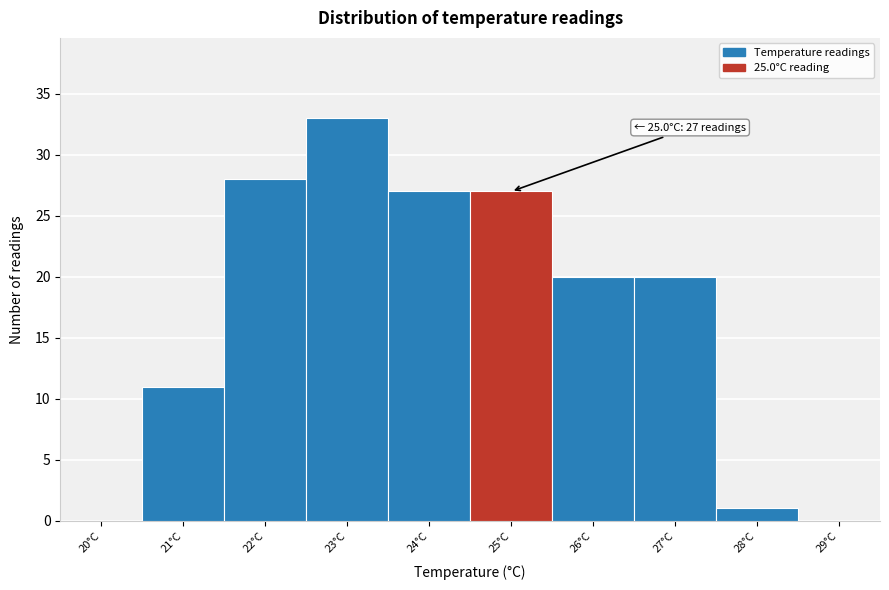

Reading left to right, transcribe all the data shown in this chart.

20°C=0	21°C=11	22°C=28	23°C=33	24°C=27	25°C=27	26°C=20	27°C=20	28°C=1	29°C=0